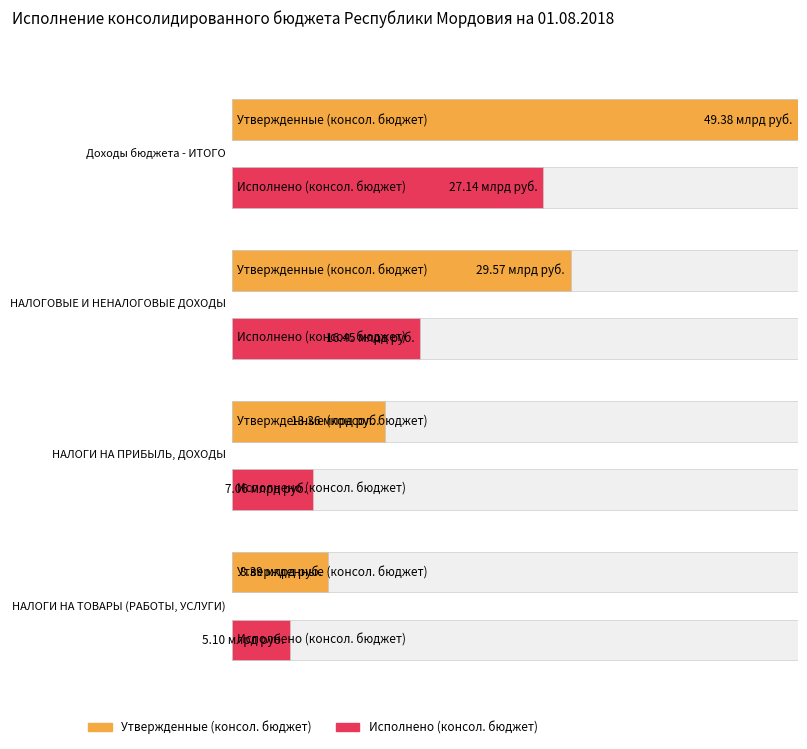

What is the smallest value displayed?

5098221073.8